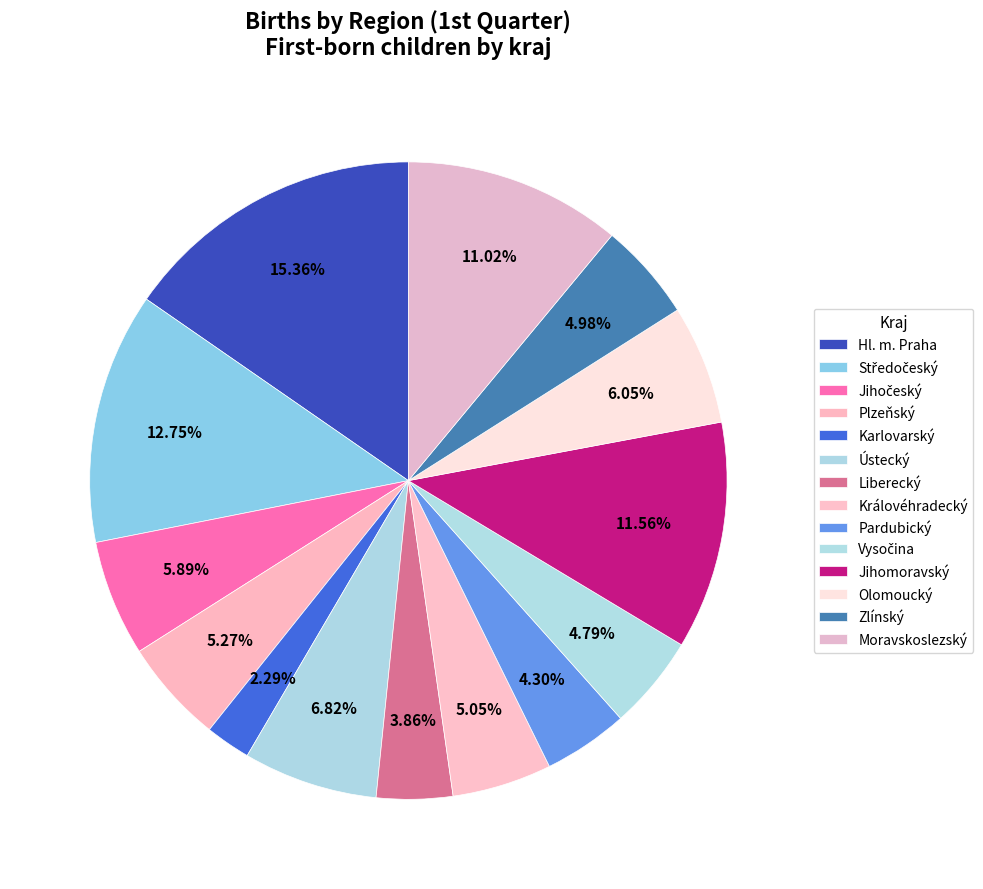

To the nearest percent, what is the average slice percentage?

7%